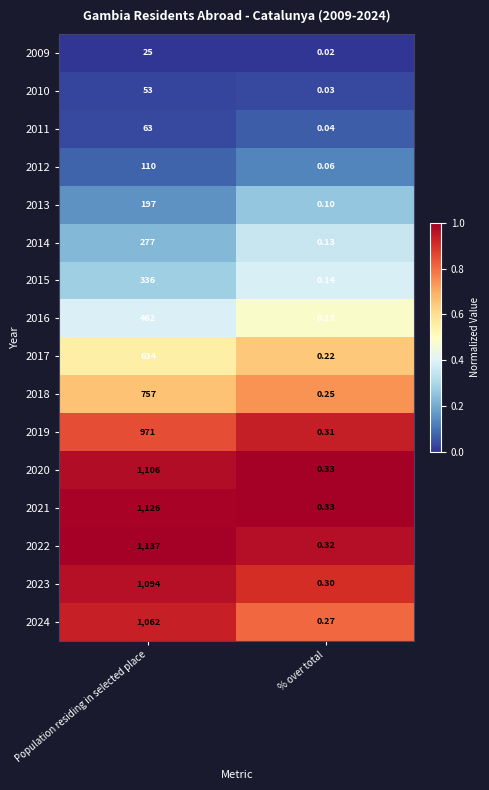

Which label corresponds to the largest value in the chart?

Population residing in selected place